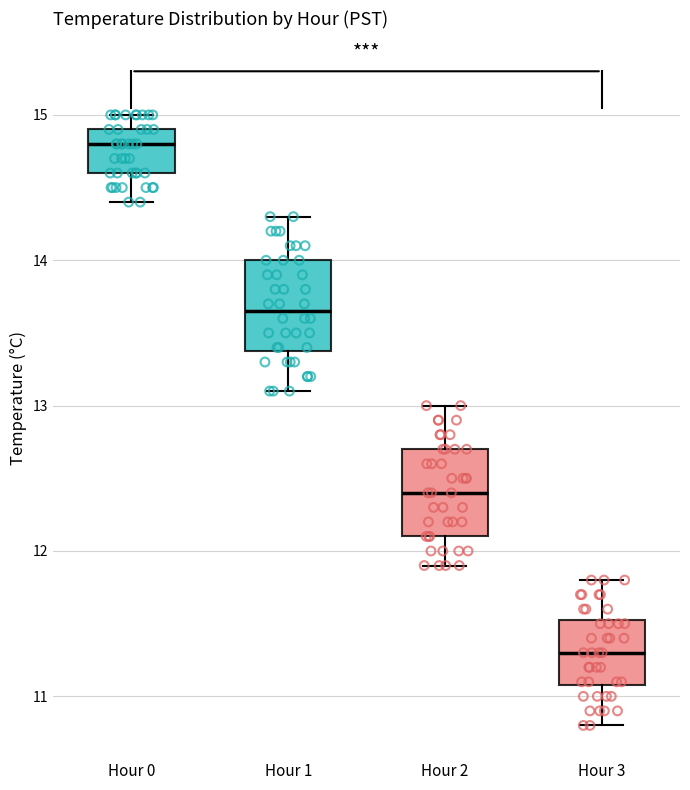

Where is the lower edge of the box for Hour 0 on the y-axis? The values are not printed on the chart, so give them approximately, as read against the axis.

14.6